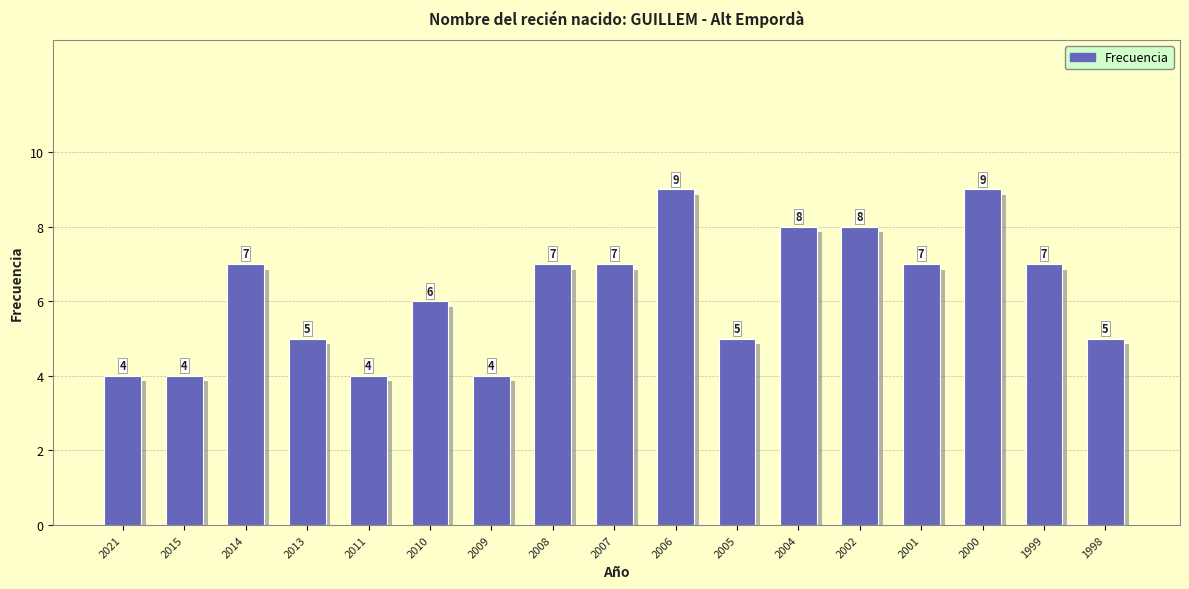

What is the ratio of the value at 2011 to the value at 2001?

0.6